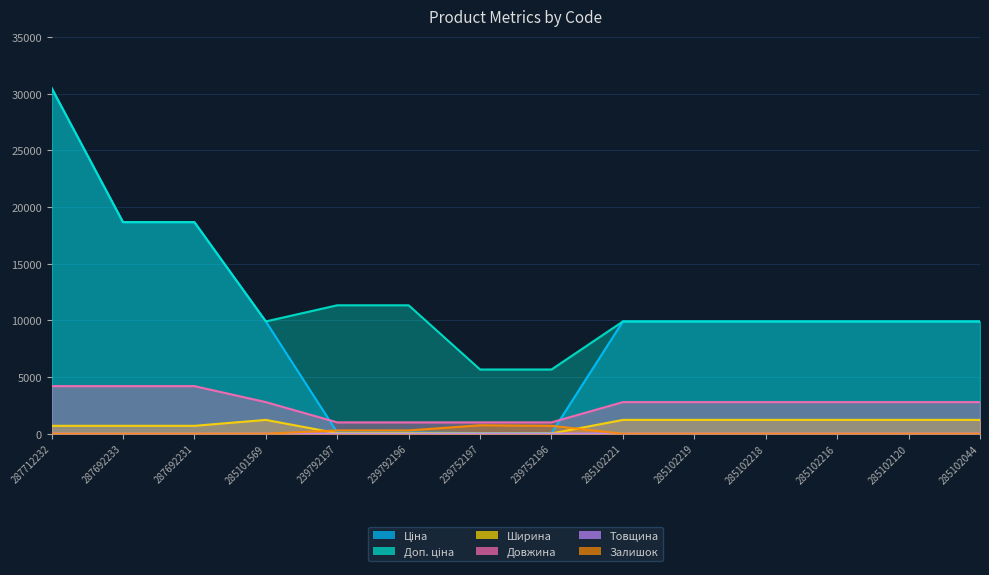

How many lines are shown in the chart?

6